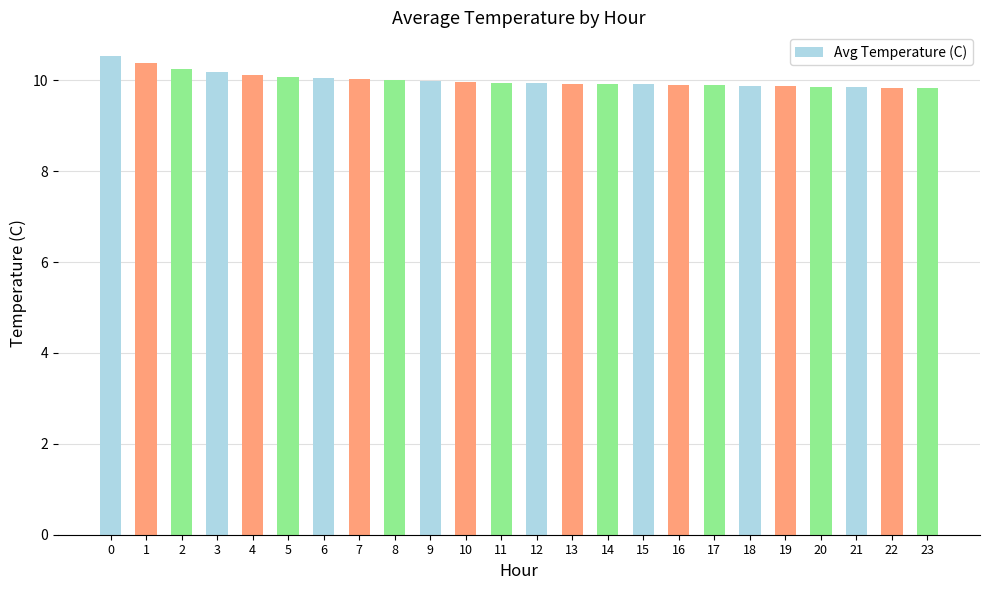

What is the value of the 18th bar from the left?

9.9